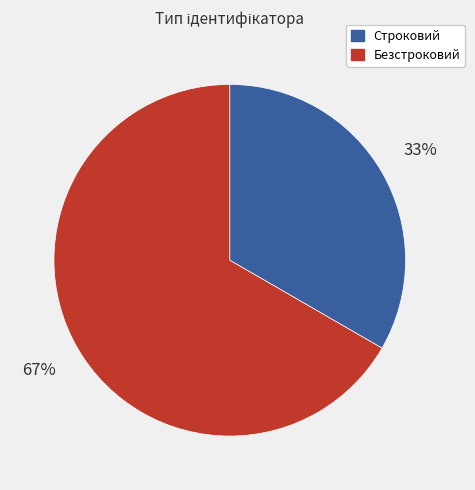

To the nearest percent, what percentage of the pie is Безстроковий?

67%